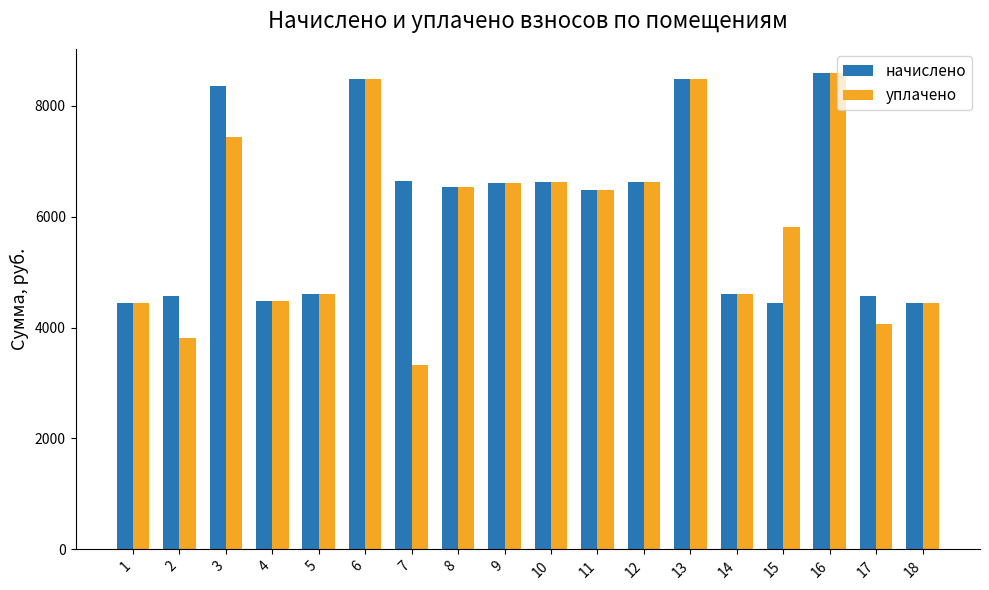

Rank the series at 2 from highest to lowest value.

начислено, уплачено